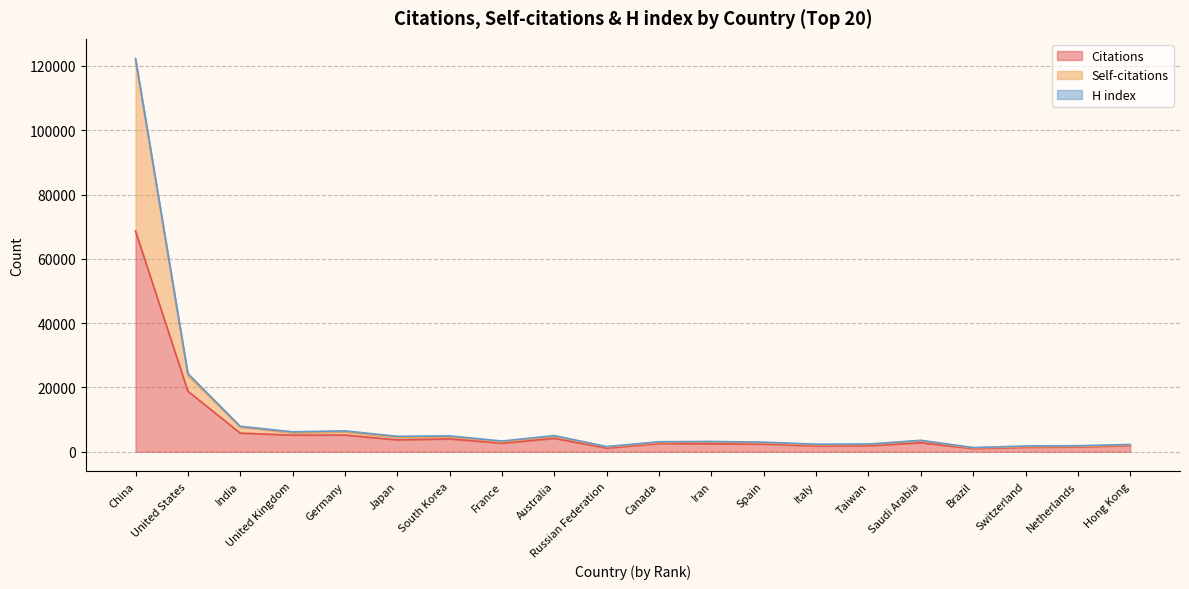

What is the highest value of the Citations series?

68633